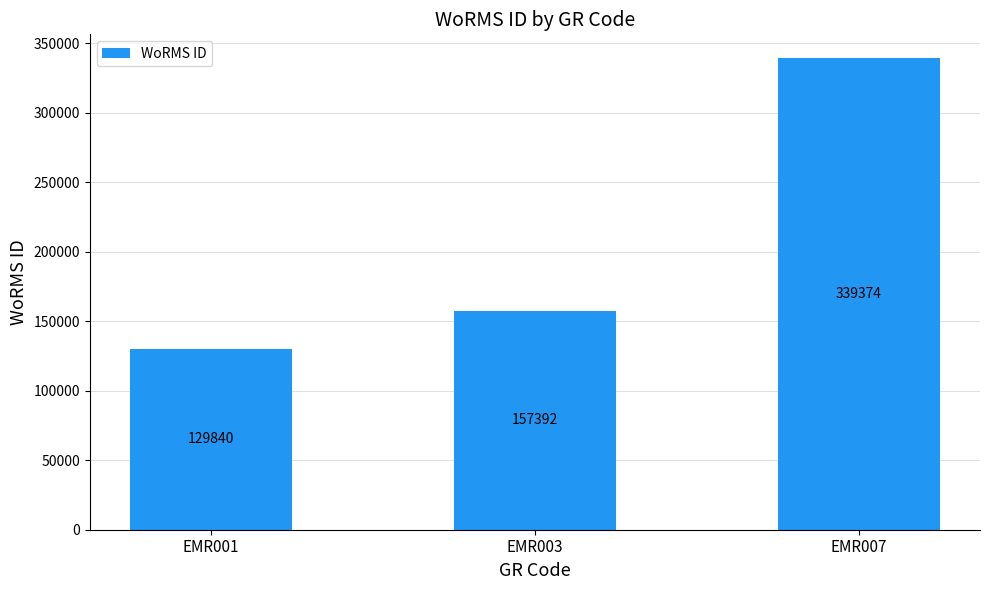

What is the value of the 2nd bar from the left?

157392